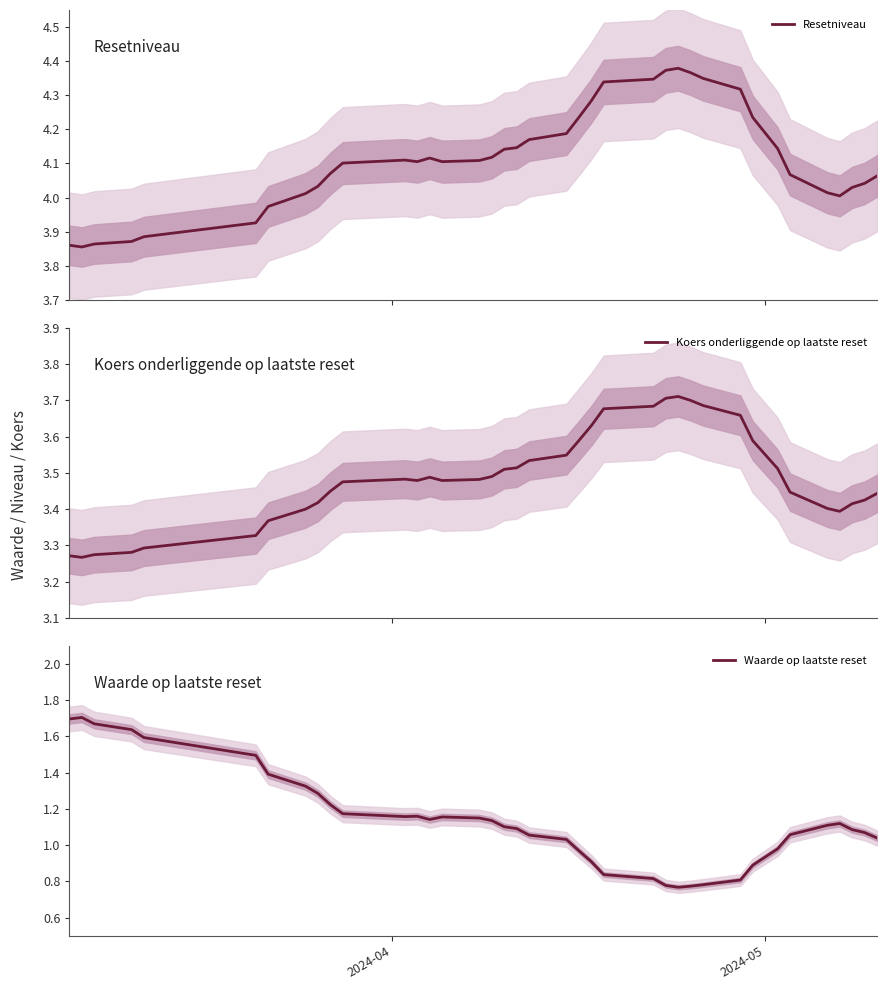

True or false: Waarde op laatste reset has more than 2 points higher than both neighbors.

True